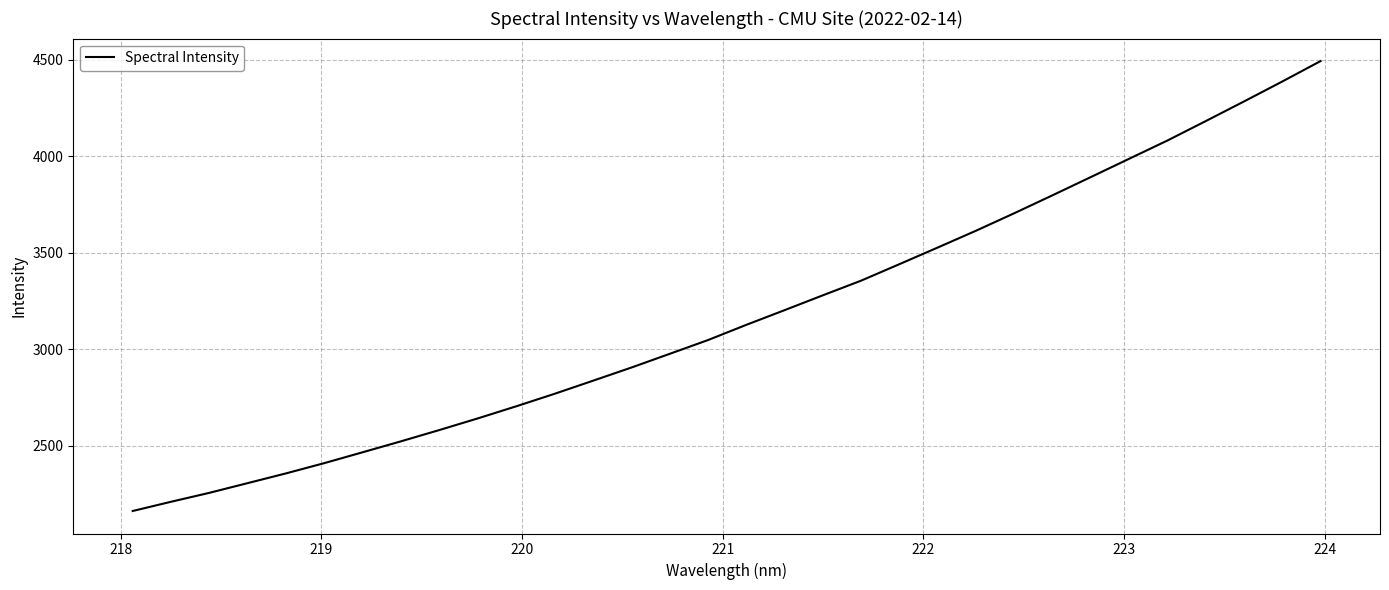

How many values are below 3127?

16